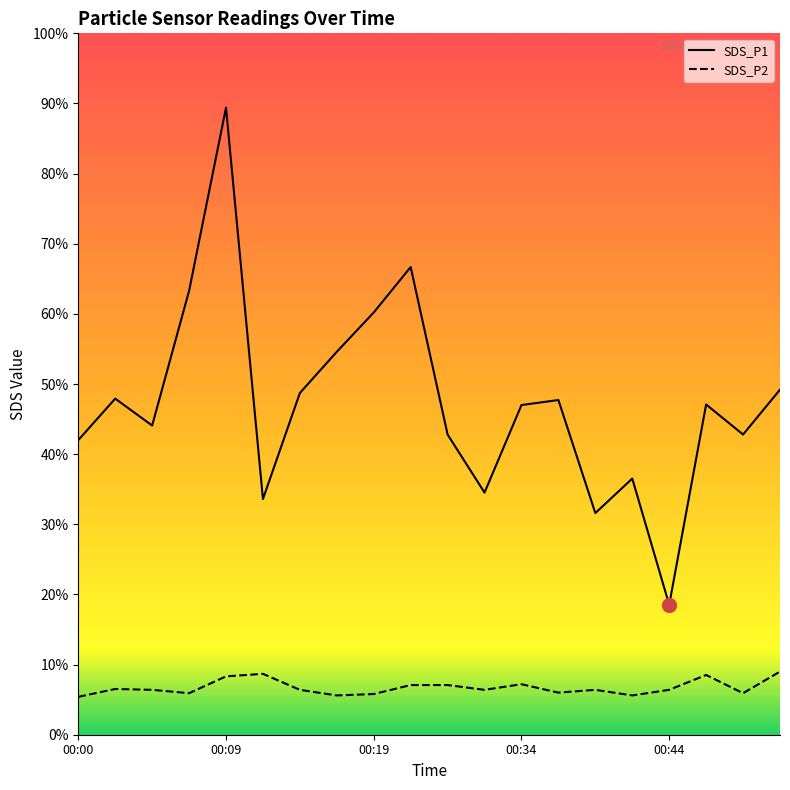

List the labels in order of SDS_P1 value, smallest first.

00:44, 00:39, 00:12, 00:32, 00:42, 00:00, 00:29, 00:49, 00:05, 00:34, 00:46, 00:37, 00:02, 00:14, 00:51, 00:17, 00:19, 00:07, 00:22, 00:09